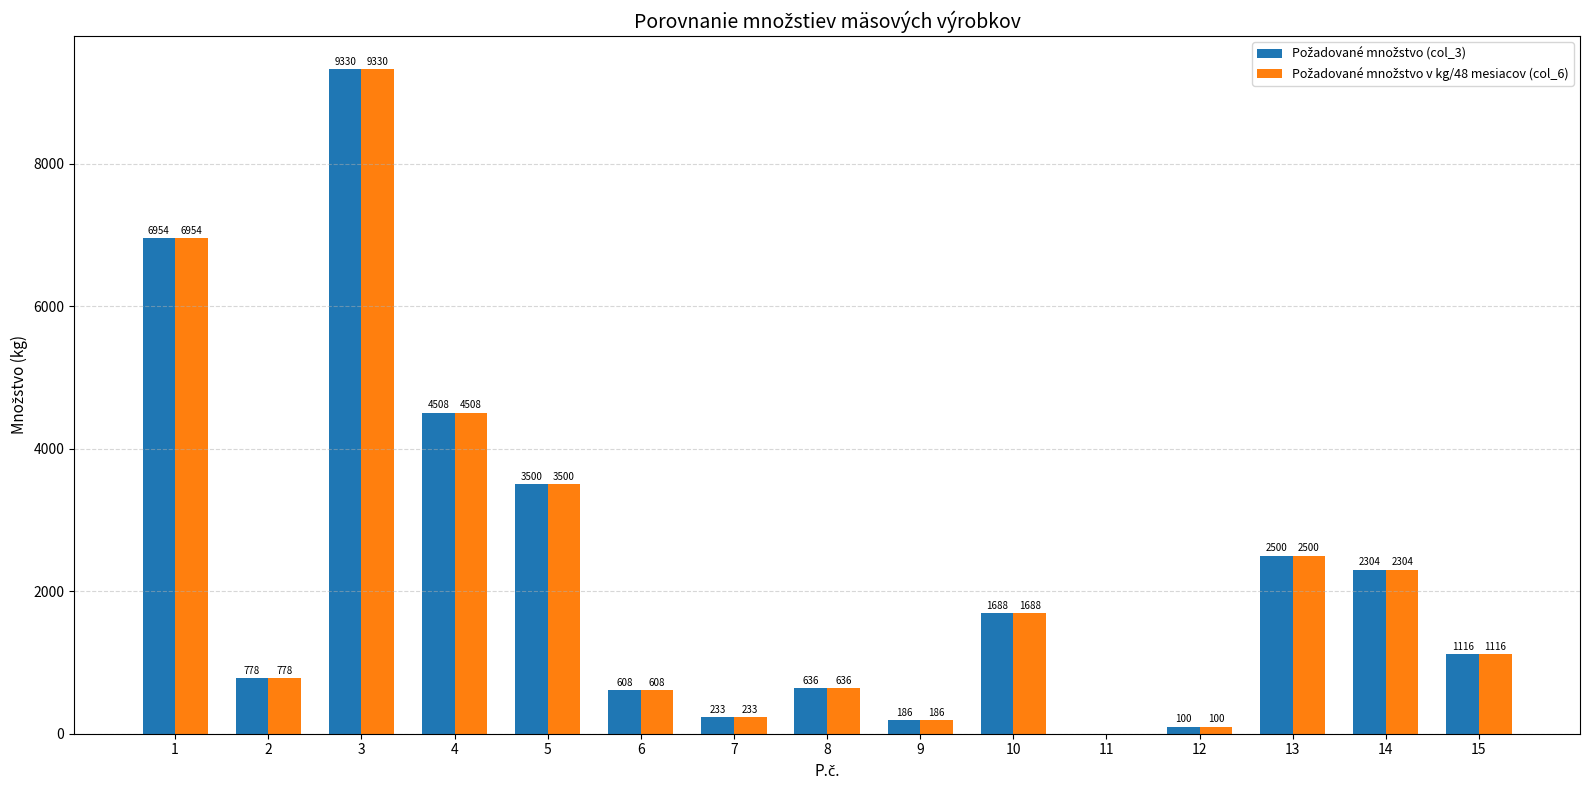

What is the total value across all series at 10?

3376